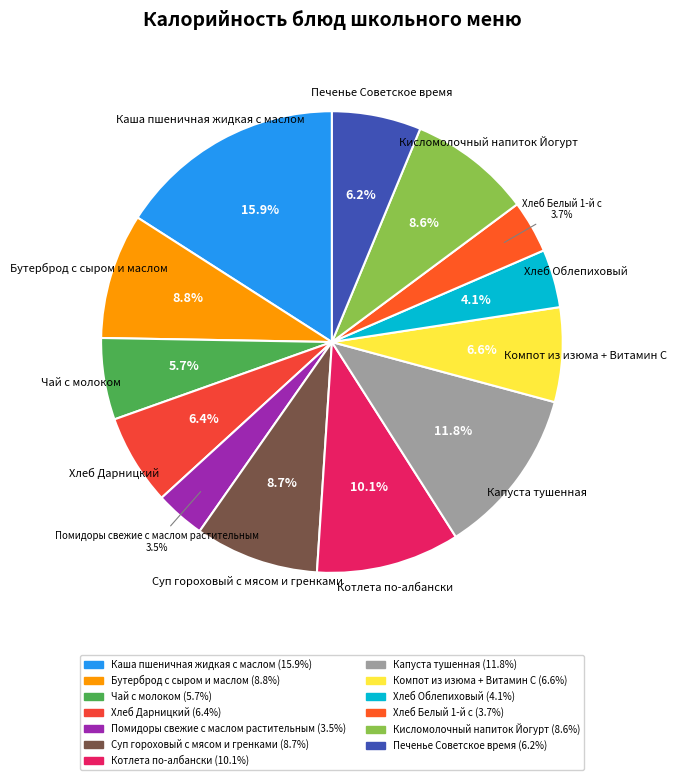

Does any single category account for the majority?

No